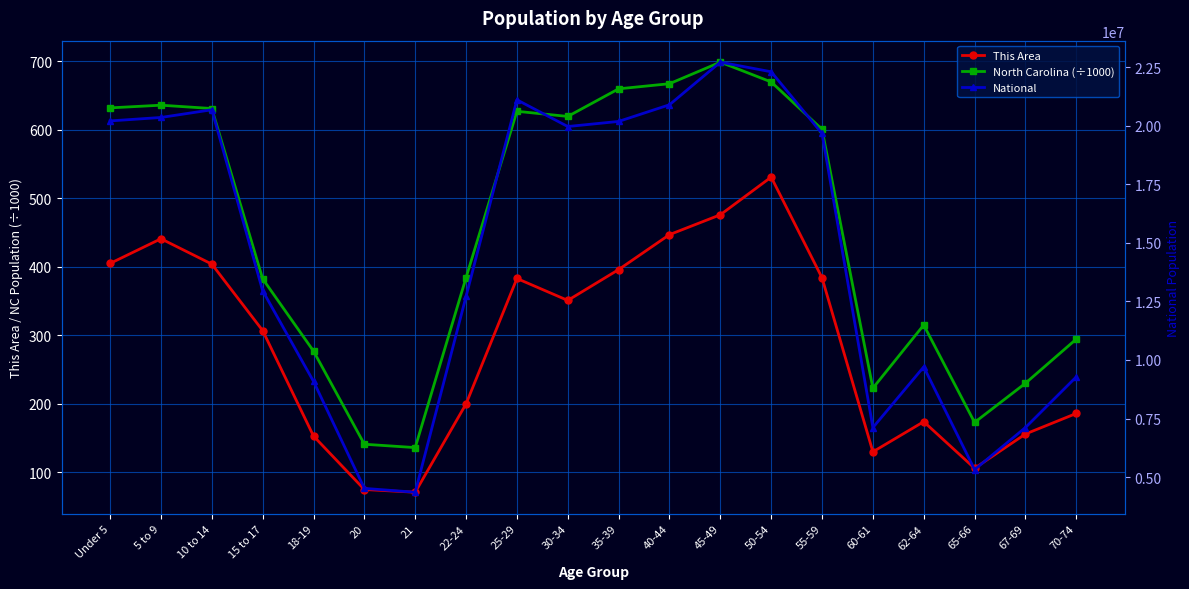

Which has a higher value, 65-66 or 70-74?

70-74